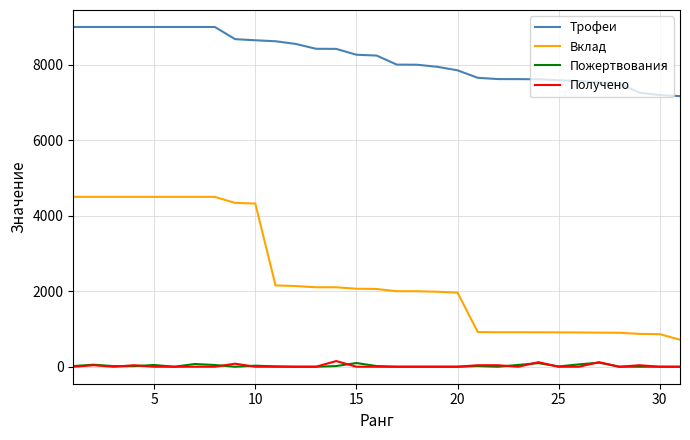

What is the highest value of the Вклад series?

4500